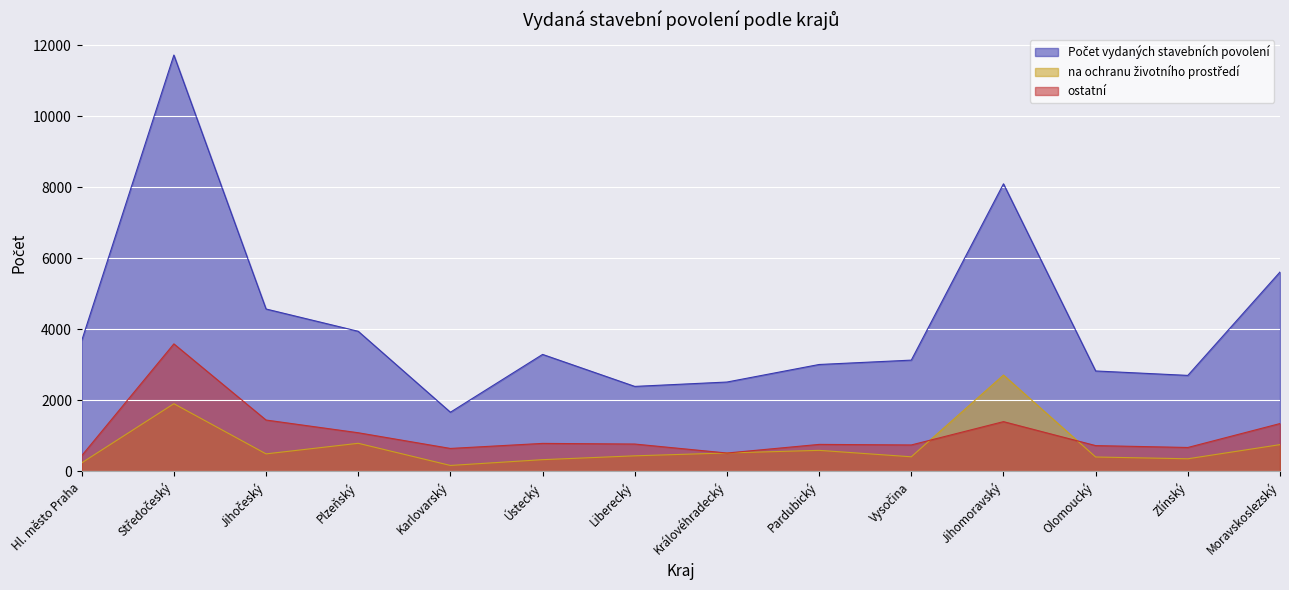

What is the total value across all series at Moravskoslezský?

7712